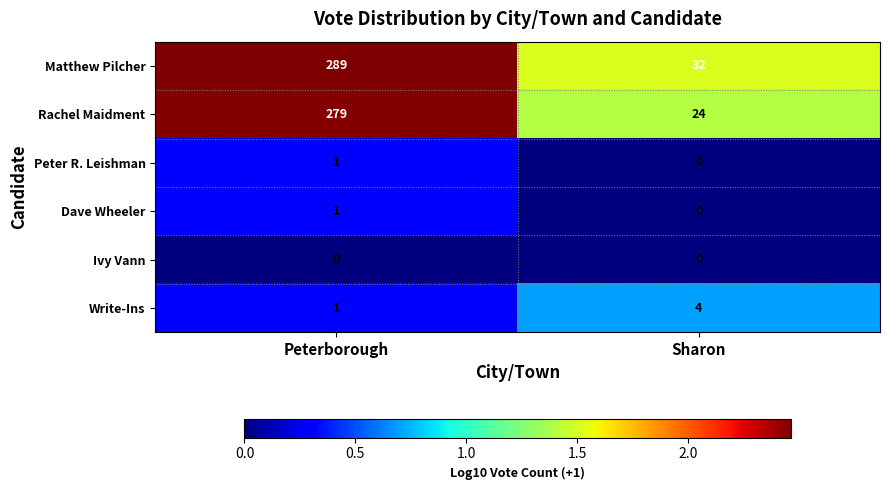

What value does the Rachel Maidment series have at Peterborough?

279